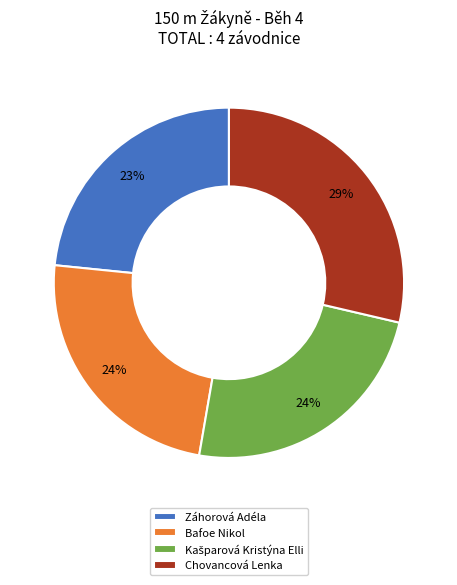

To the nearest percent, what percentage of the pie is Chovancová Lenka?

29%